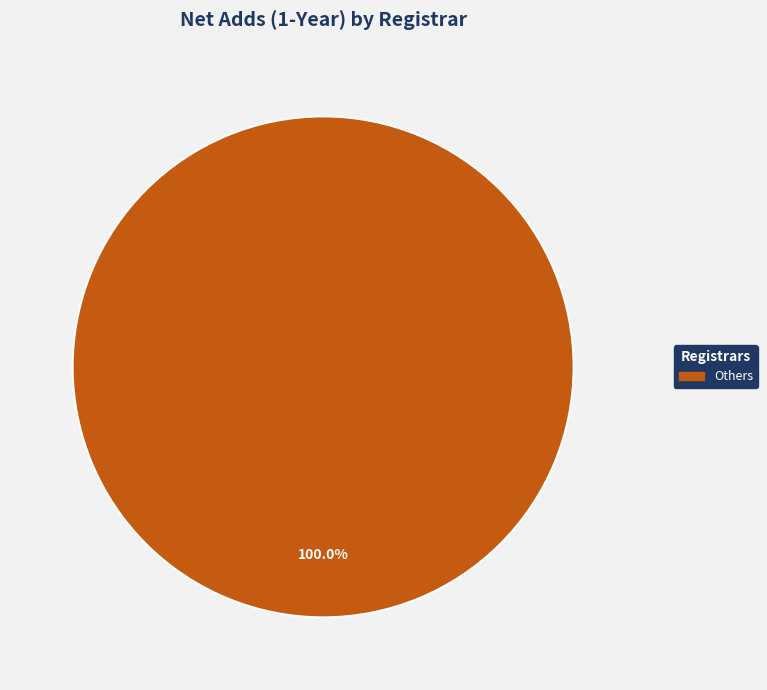

Which slice represents more than half of the pie?

Others